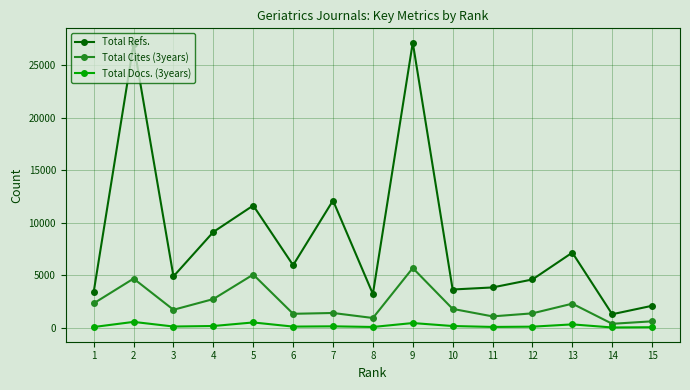

What is the sum of the Total Cites (3years) values at 4 and 6?

4072